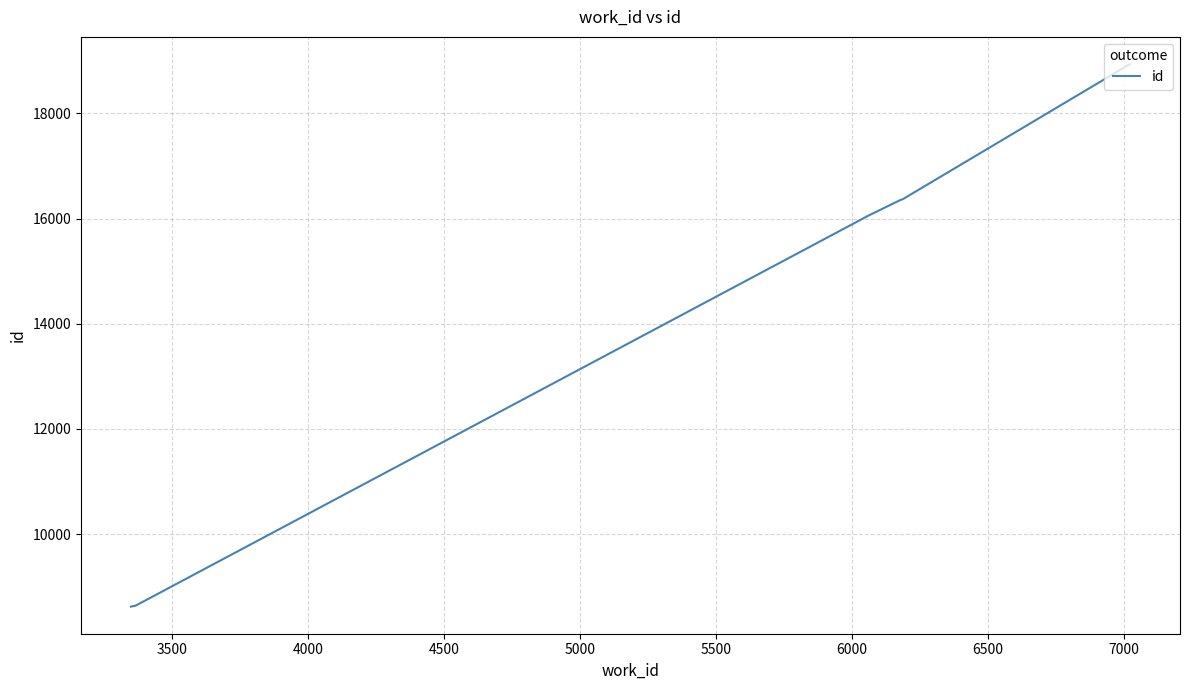

What is the minimum value shown in the chart?

8622